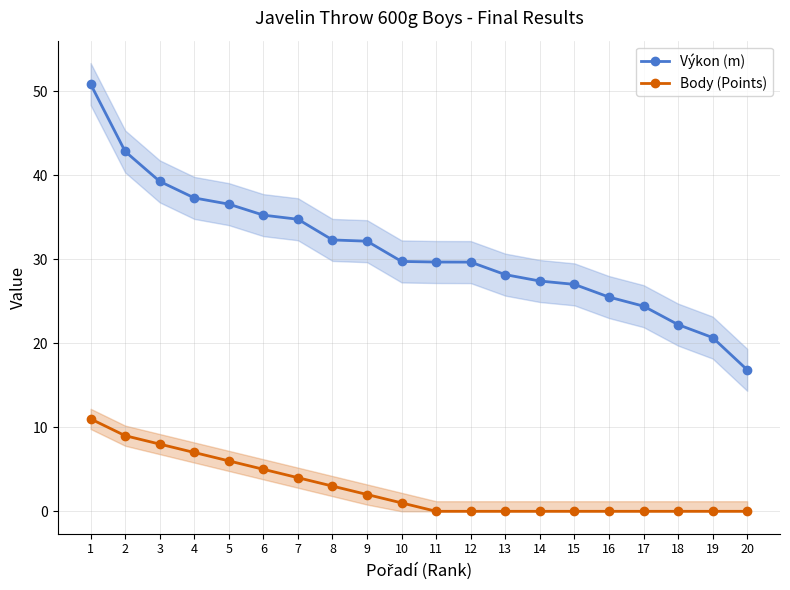

Where does the Body (Points) series first go above 1?

1